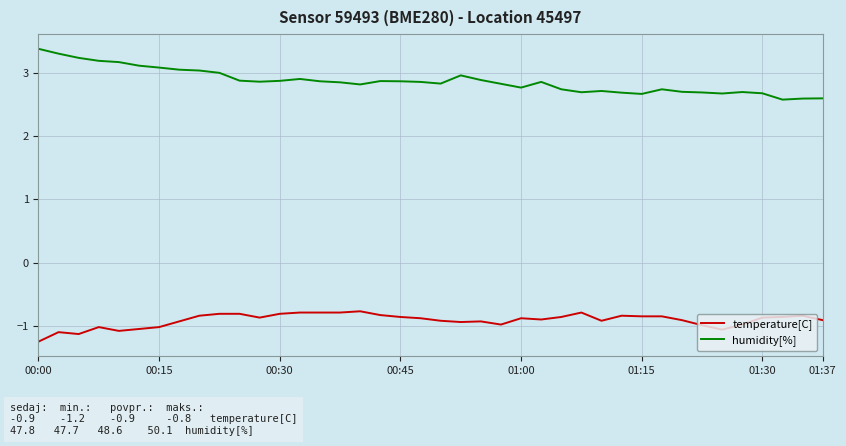

Which series has the largest range (max minus min)?

humidity[%]